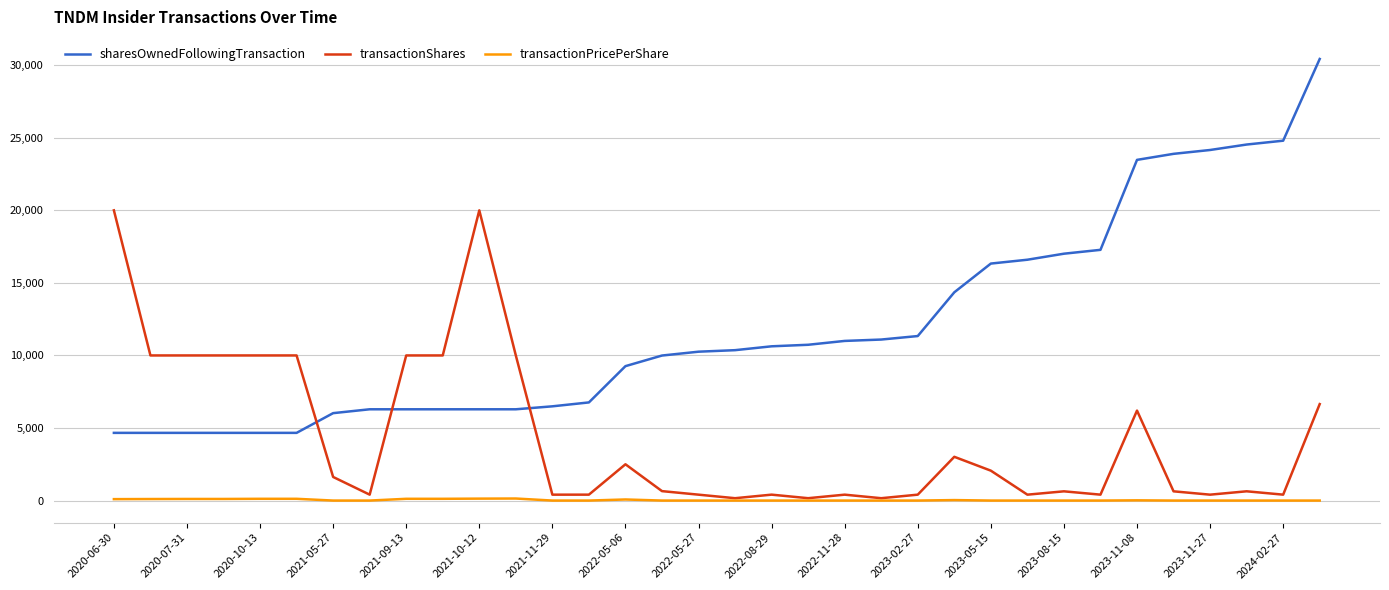

Which series has the largest total across all categories?

sharesOwnedFollowingTransaction